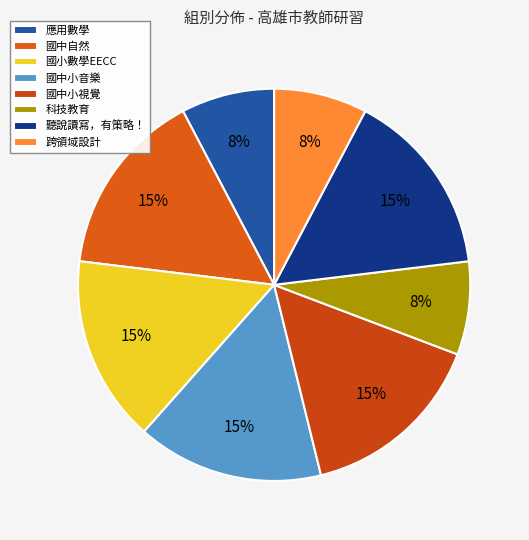

Which category has the smallest portion of the pie?

應用數學